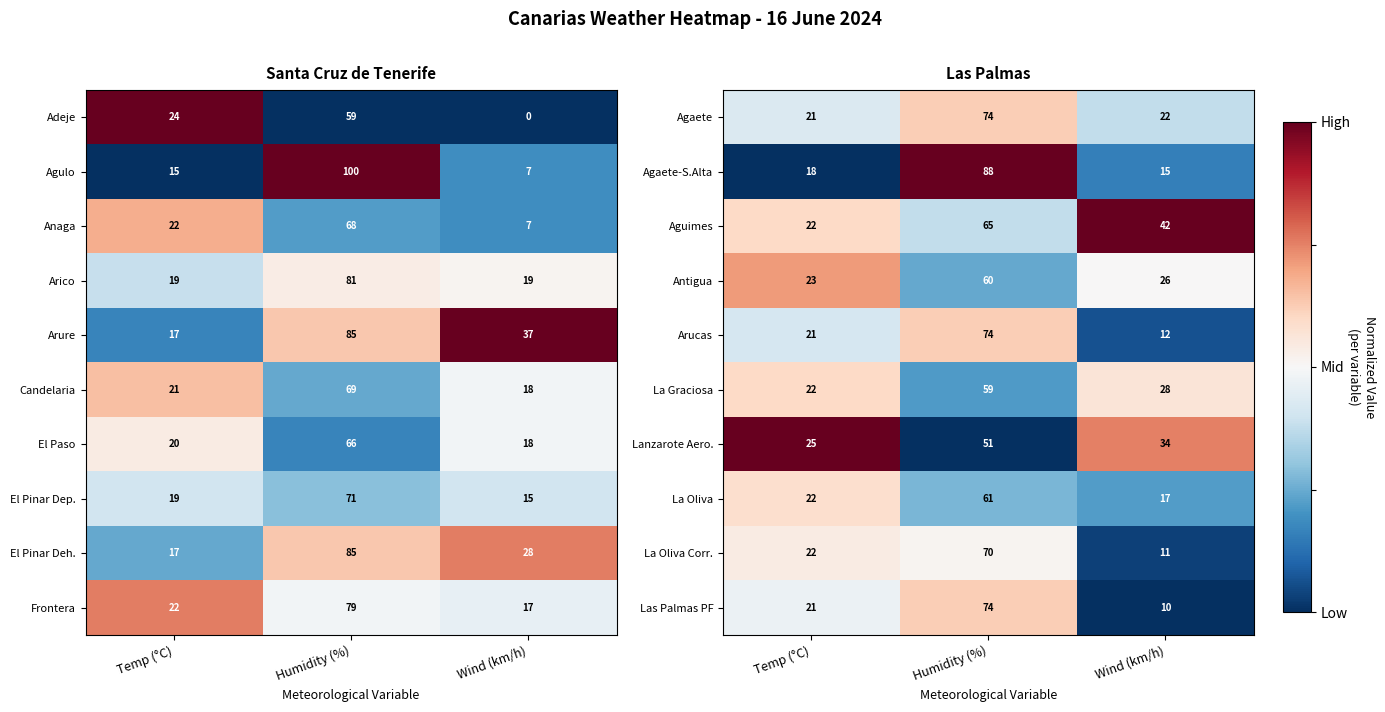

What is the lowest value of the Las Palmas PF series?

10